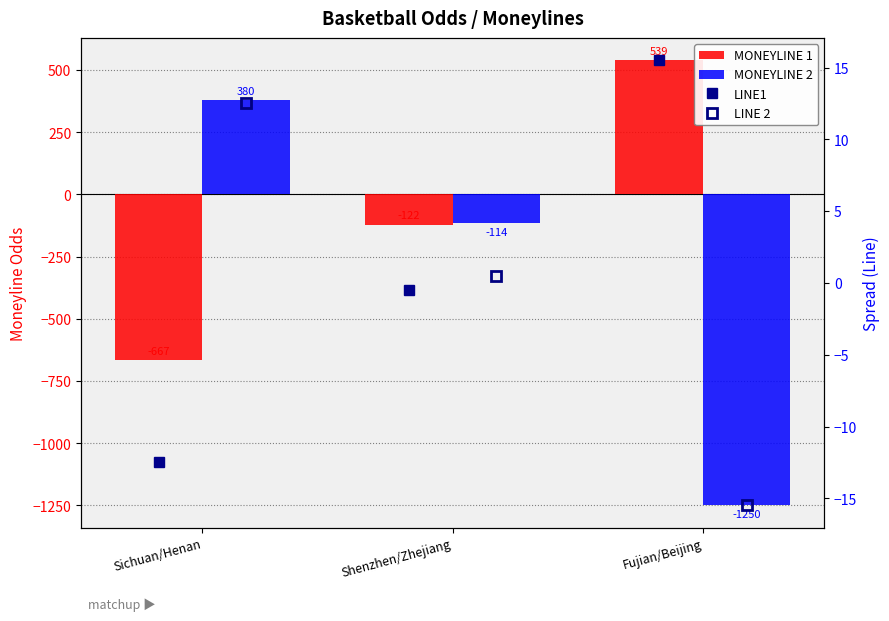

List the labels in order of LINE 2 value, smallest first.

Fujian/Beijing, Shenzhen/Zhejiang, Sichuan/Henan